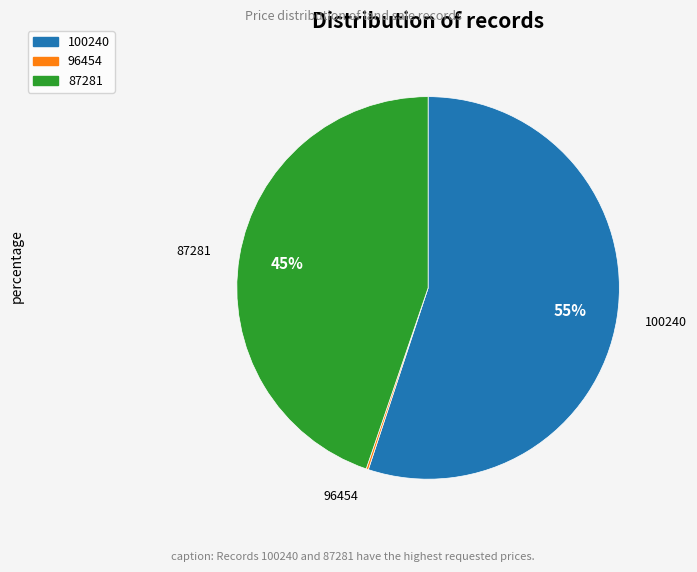

Is there a majority slice in this chart?

Yes